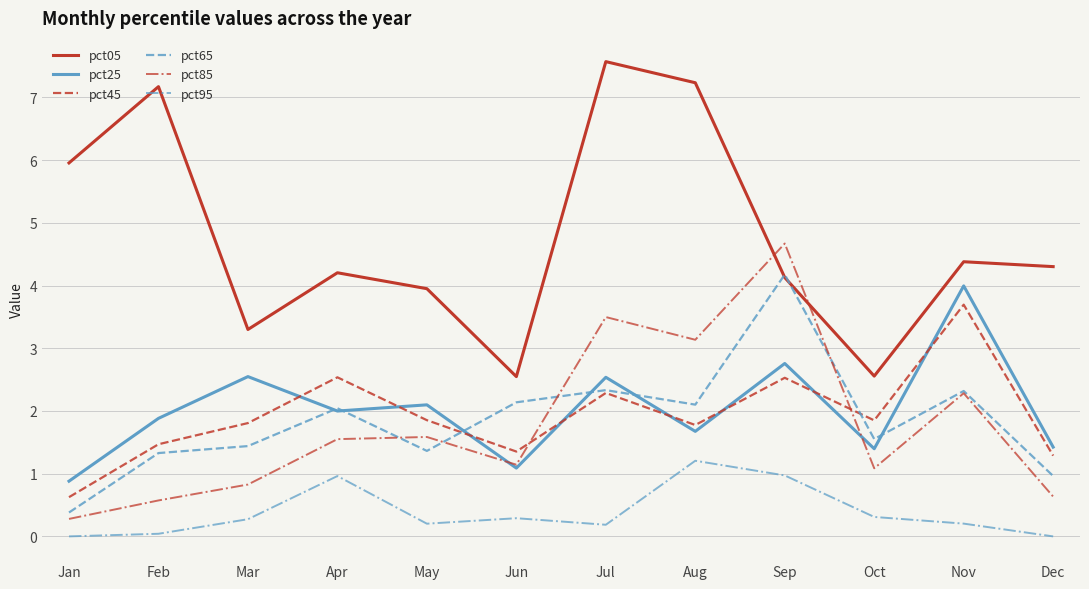

Is the value of pct25 at Jul greater than the value of pct45 at Aug?

Yes